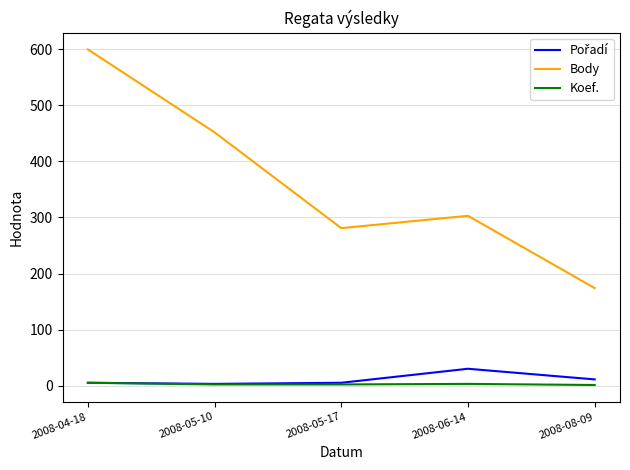

True or false: Koef. has a value of 2 at 2008-05-17.

True